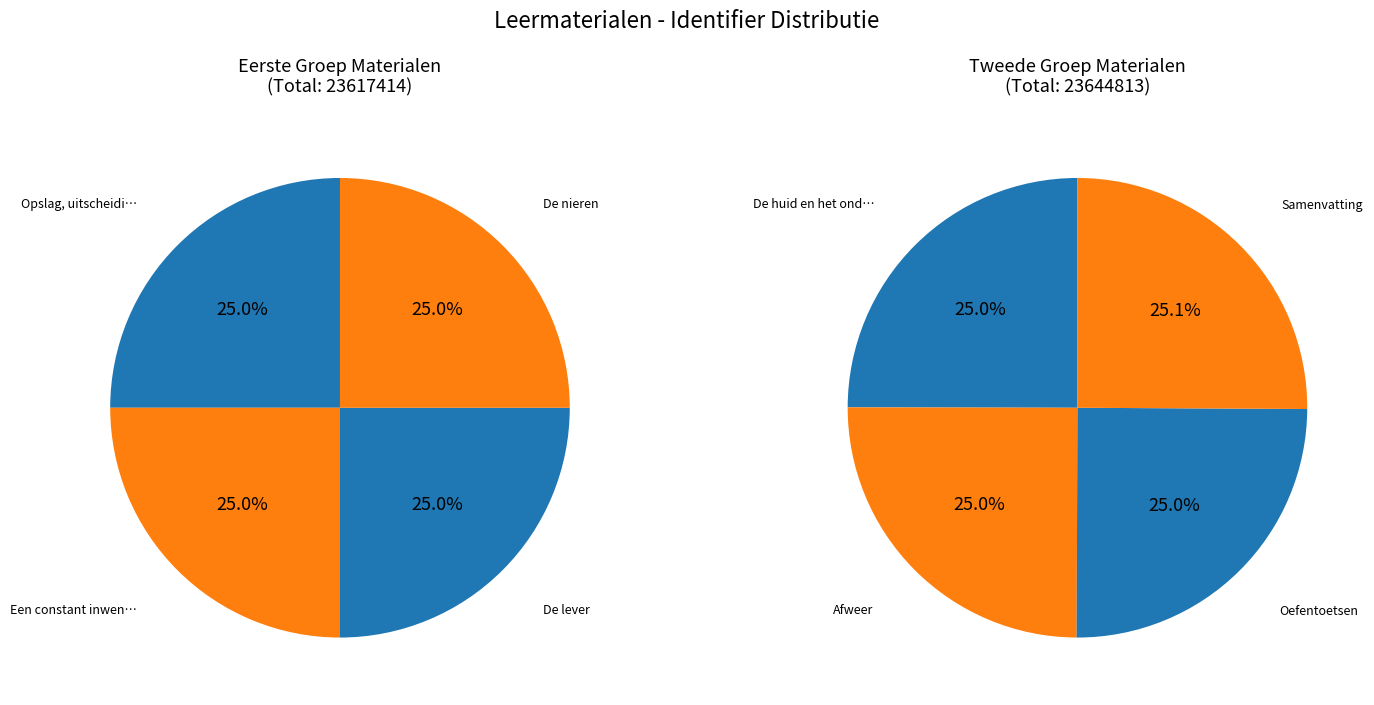

What is the smallest slice in the pie chart?

Opslag, uitscheiding en bescherming